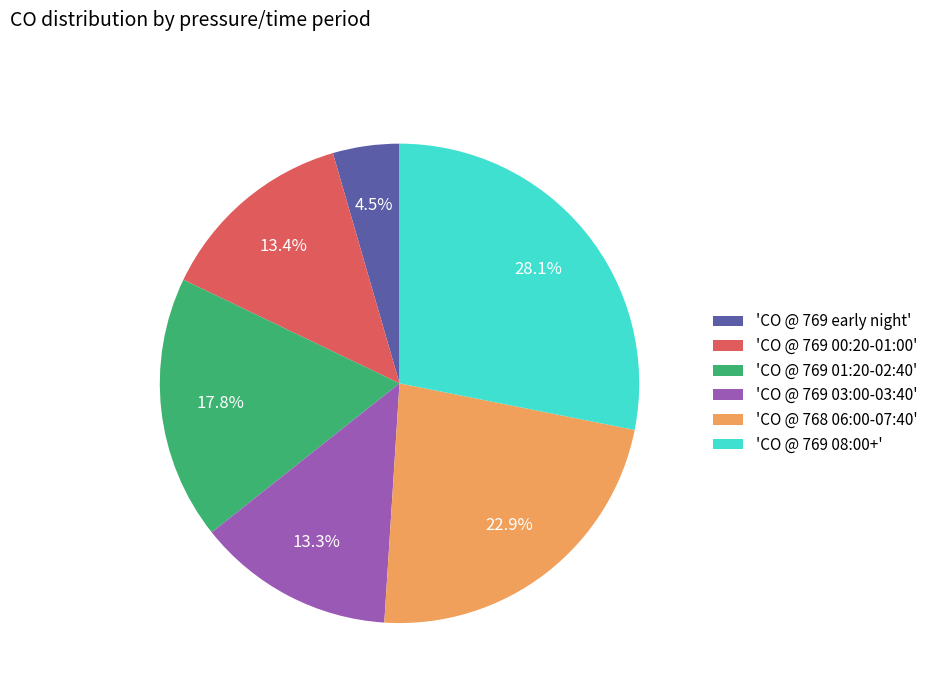

Approximately how many times larger is the value at 'CO @ 769 00:20-01:00' compared to 'CO @ 769 08:00+'?

0.5